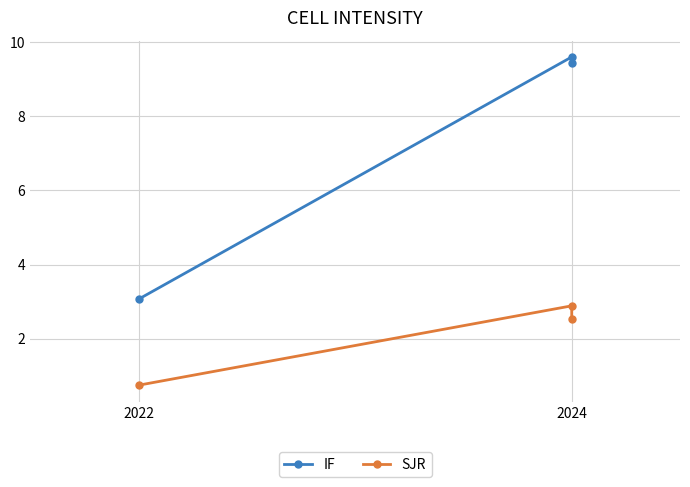

True or false: SJR has a value of 4.6 at 2024.

False